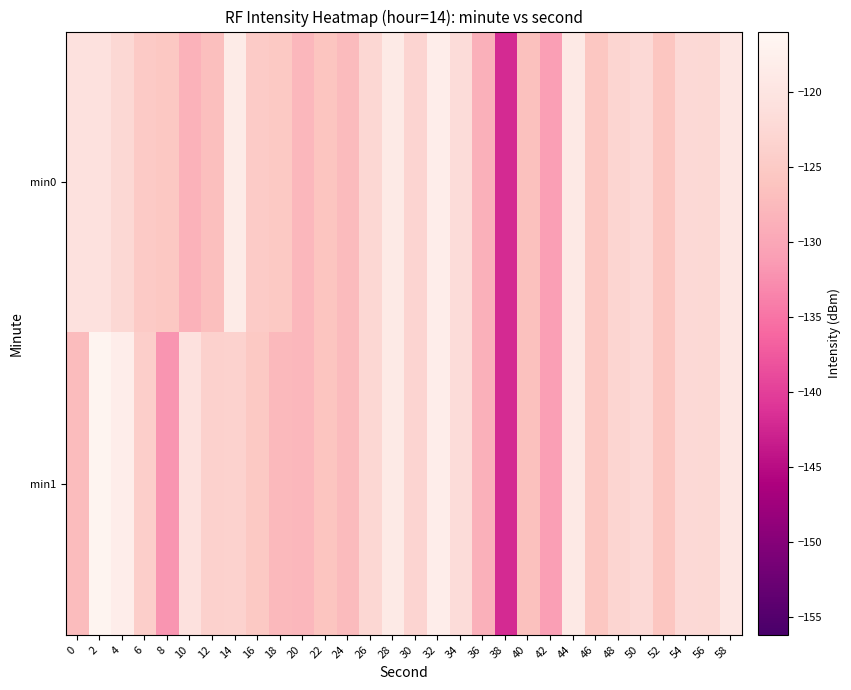

Count the number of categories in the chart.

30